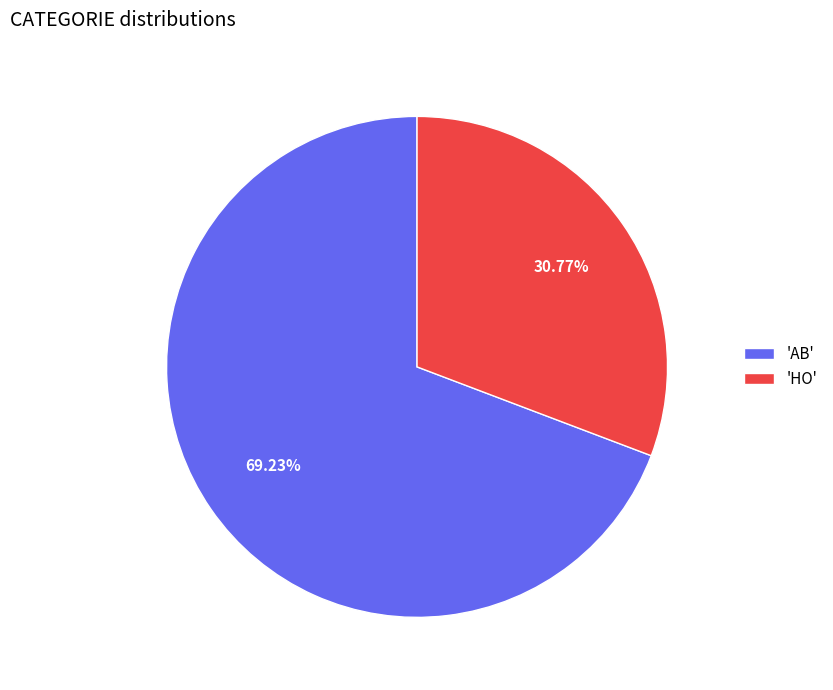

Rank the categories by value from highest to lowest.

'AB', 'HO'